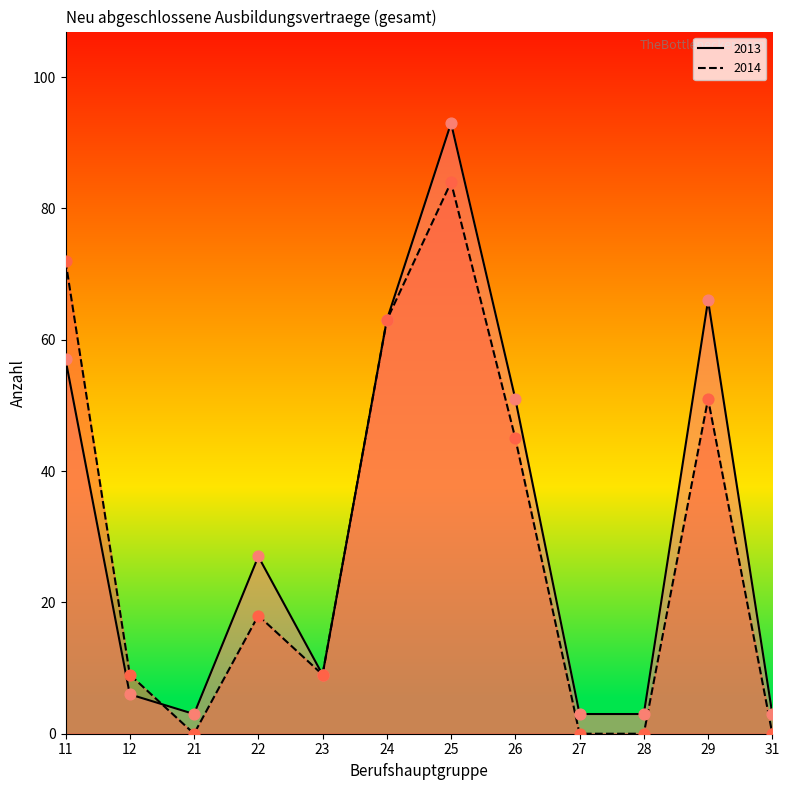

Is the value of 2013 at 25 greater than the value of 2014 at 27?

Yes